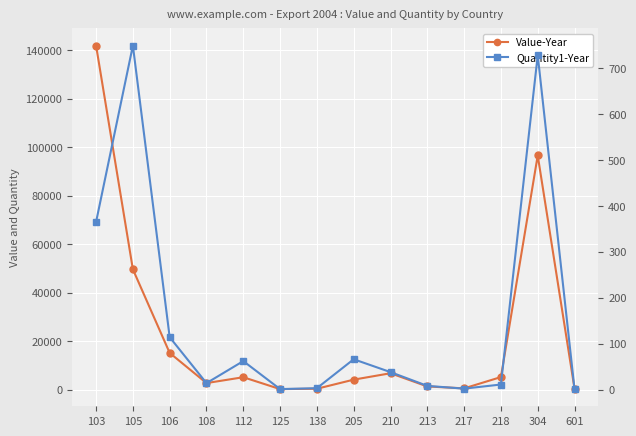

What are all the series names shown in the legend?

Value-Year, Quantity1-Year